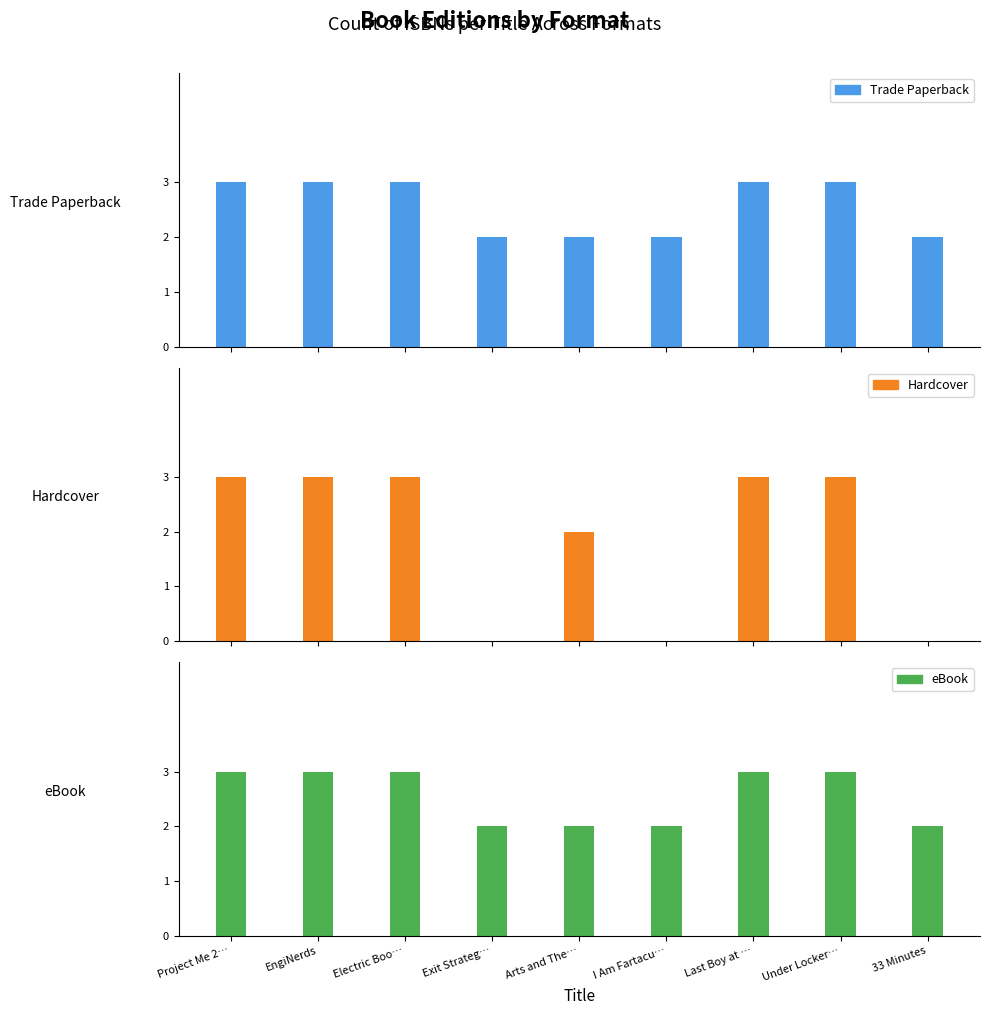

How many categories are shown in the chart?

9